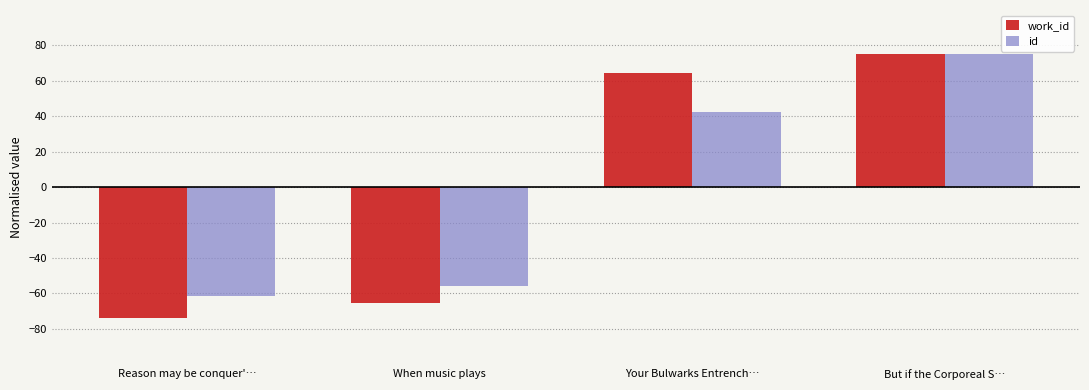

What position from the right is Reason may be conquer'…?

4